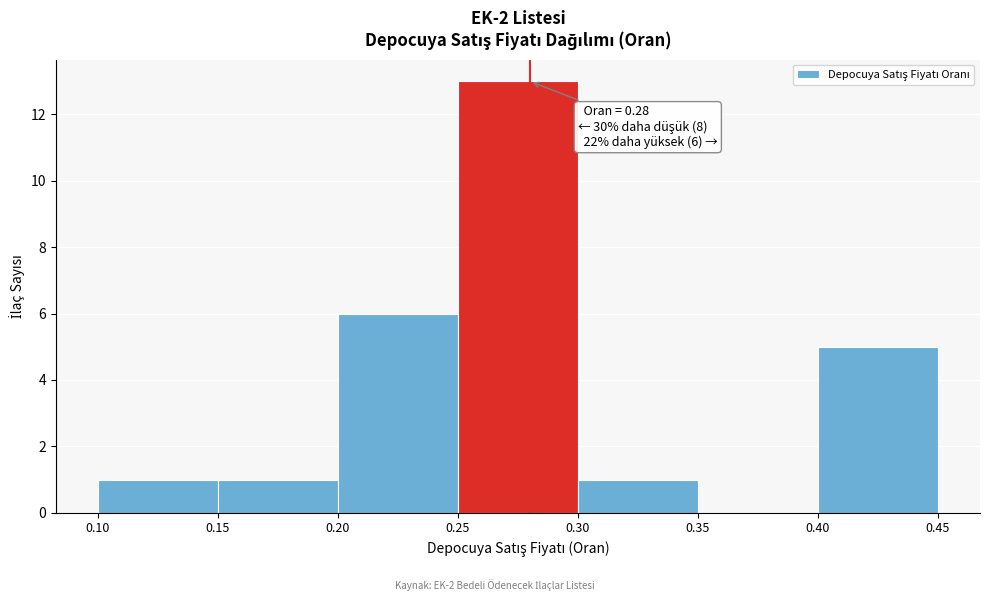

Over which range of the x-axis is the bar tallest?

0.25 to 0.30